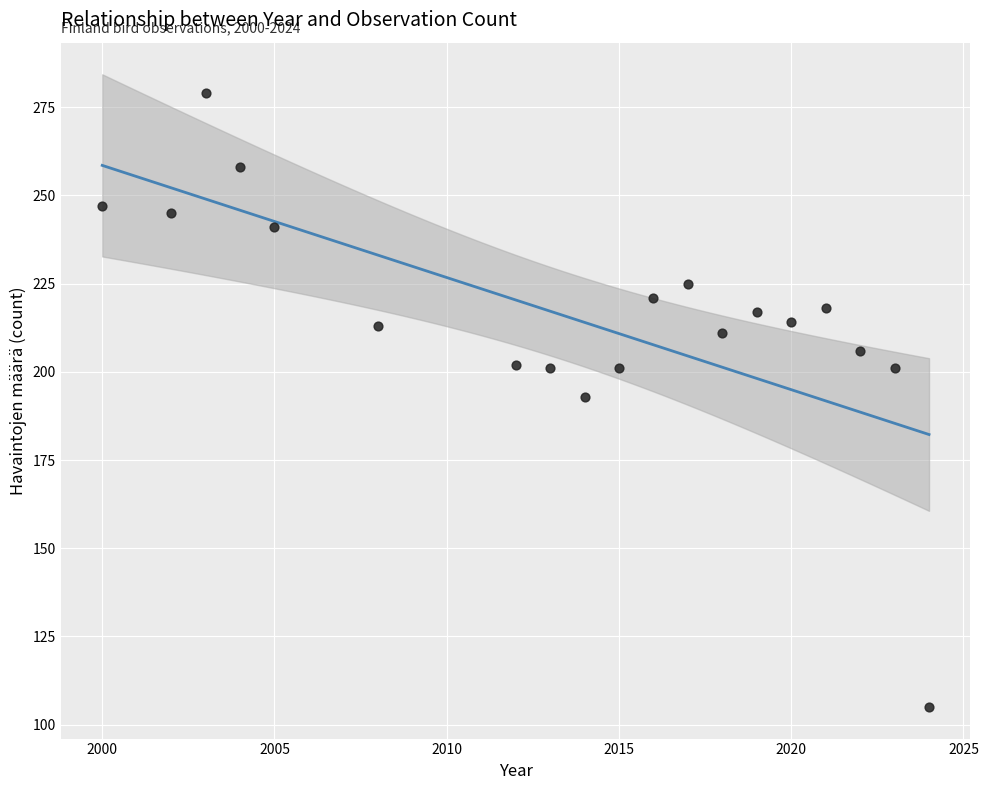

What is the range of X values (max minus min)?

24